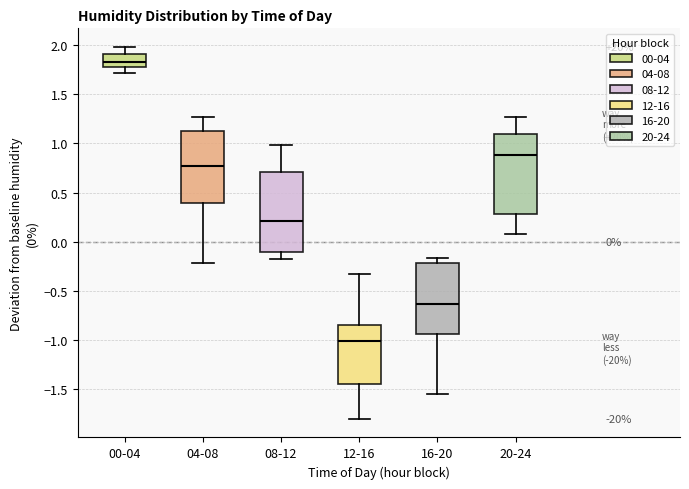

Which box has the highest median line?

00-04